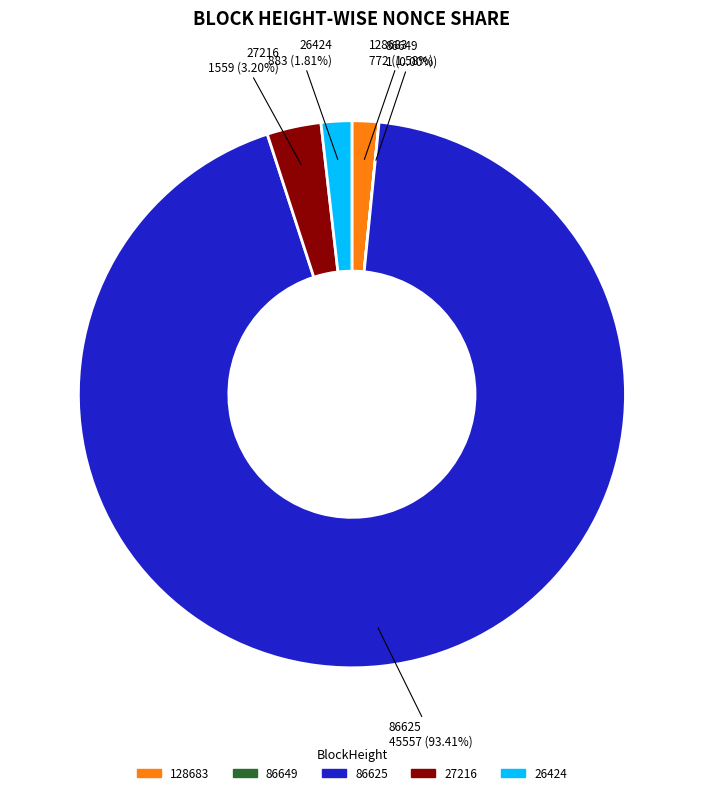

Does any single category account for the majority?

Yes